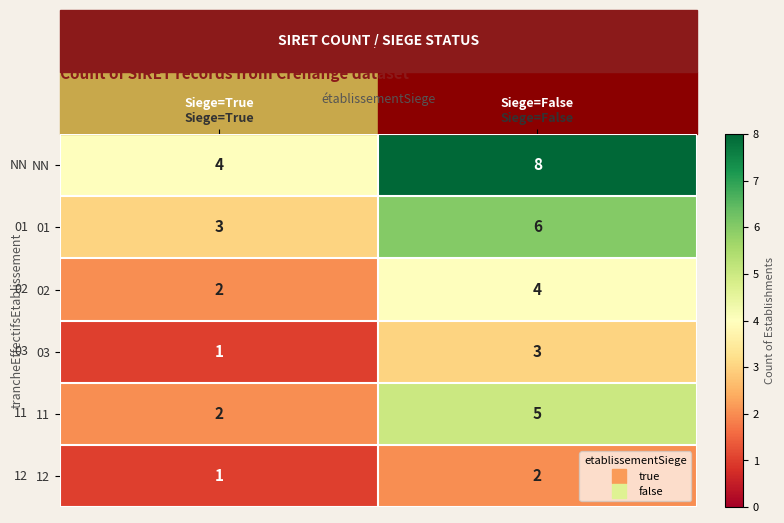

What is the total value across all series at Siege=True?

13